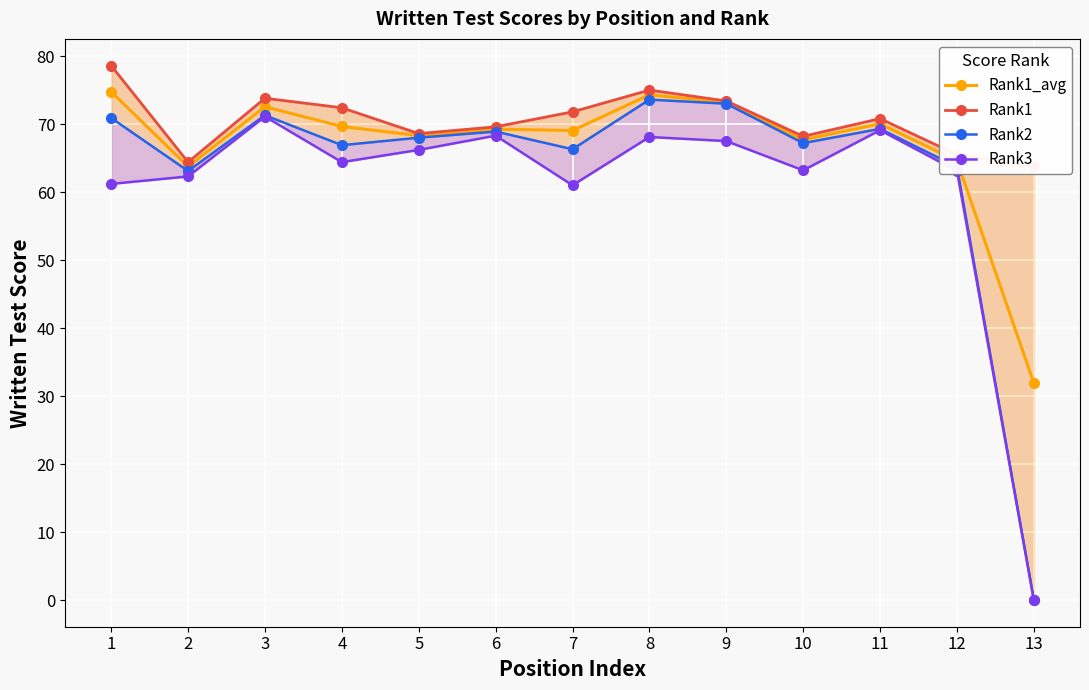

Rank the series at 10 from lowest to highest value.

Rank3, Rank2, Rank1_avg, Rank1